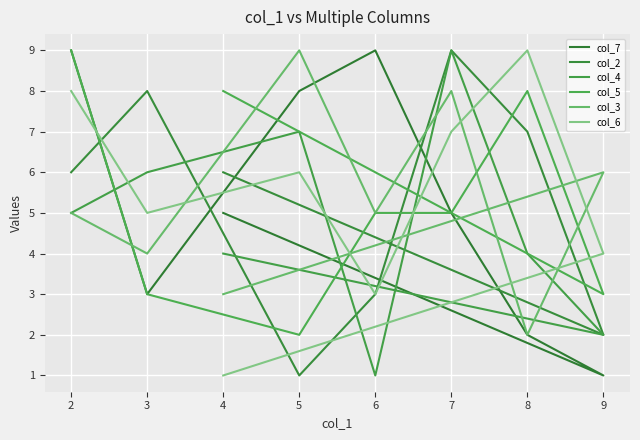

How many lines are shown in the chart?

6